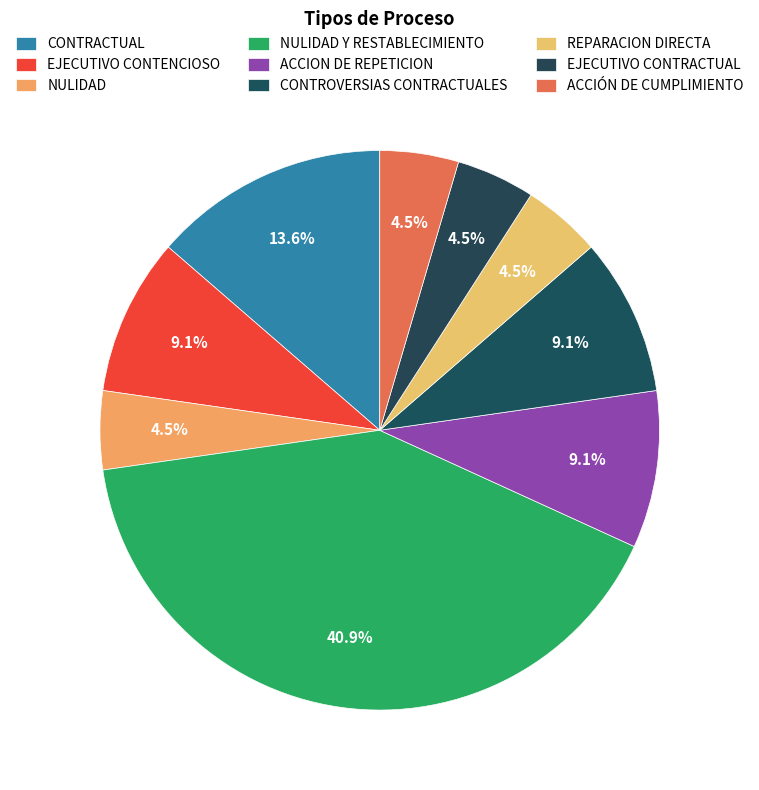

To the nearest percent, what portion does CONTRACTUAL represent?

14%